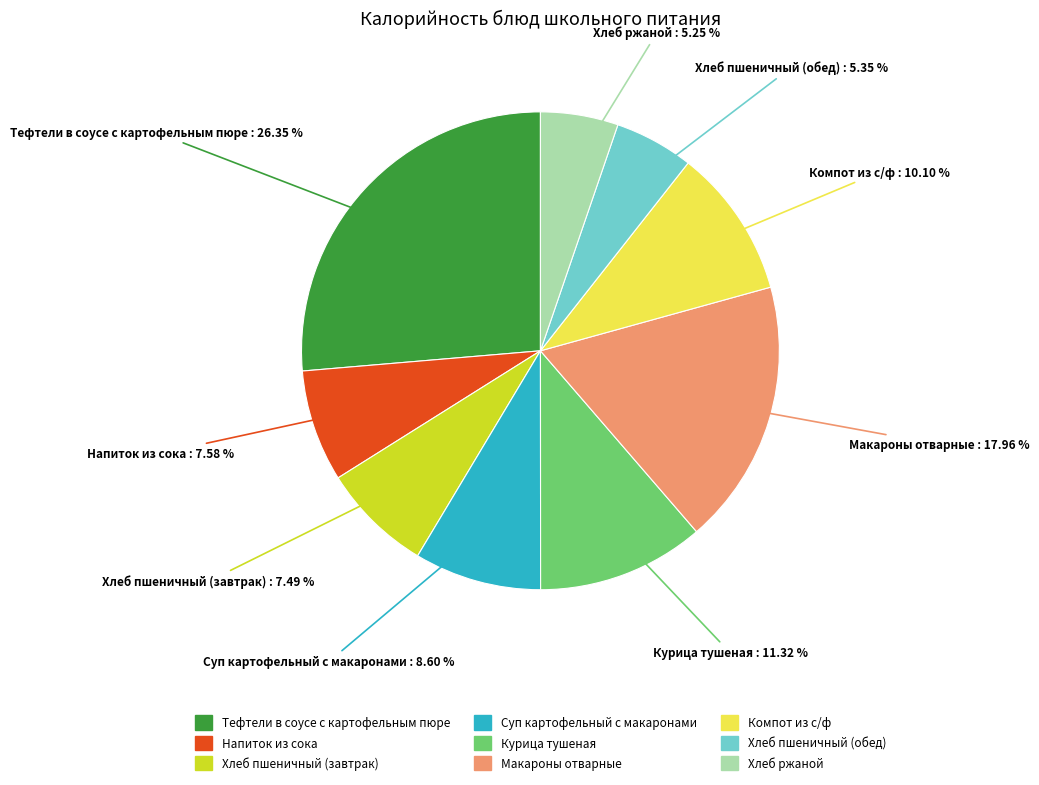

What is the largest slice in the pie chart?

Тефтели в соусе с картофельным пюре